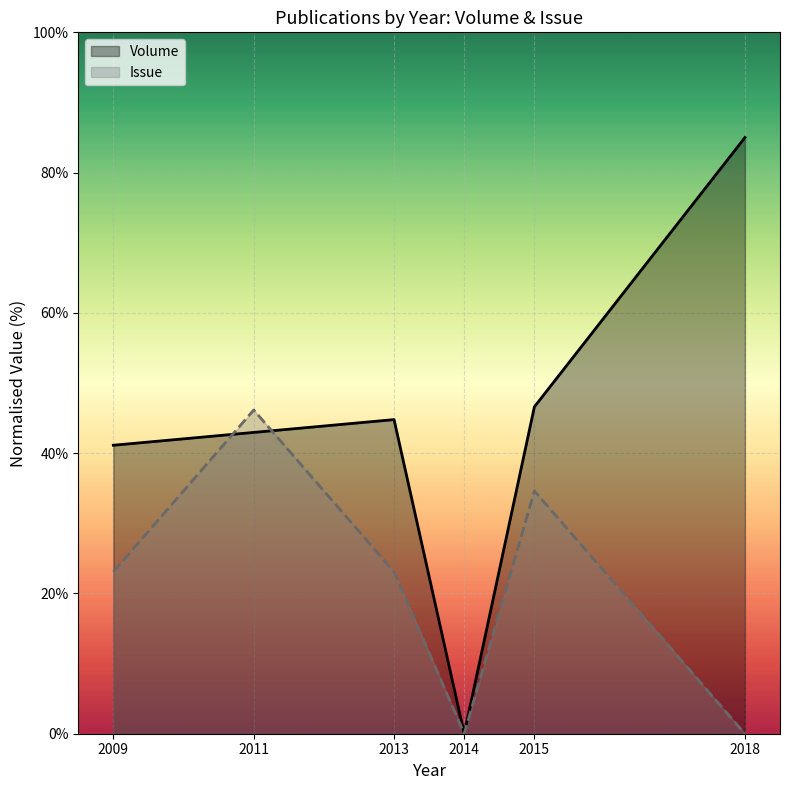

Is the value of Issue at 2018 greater than the value of Volume at 2009?

No